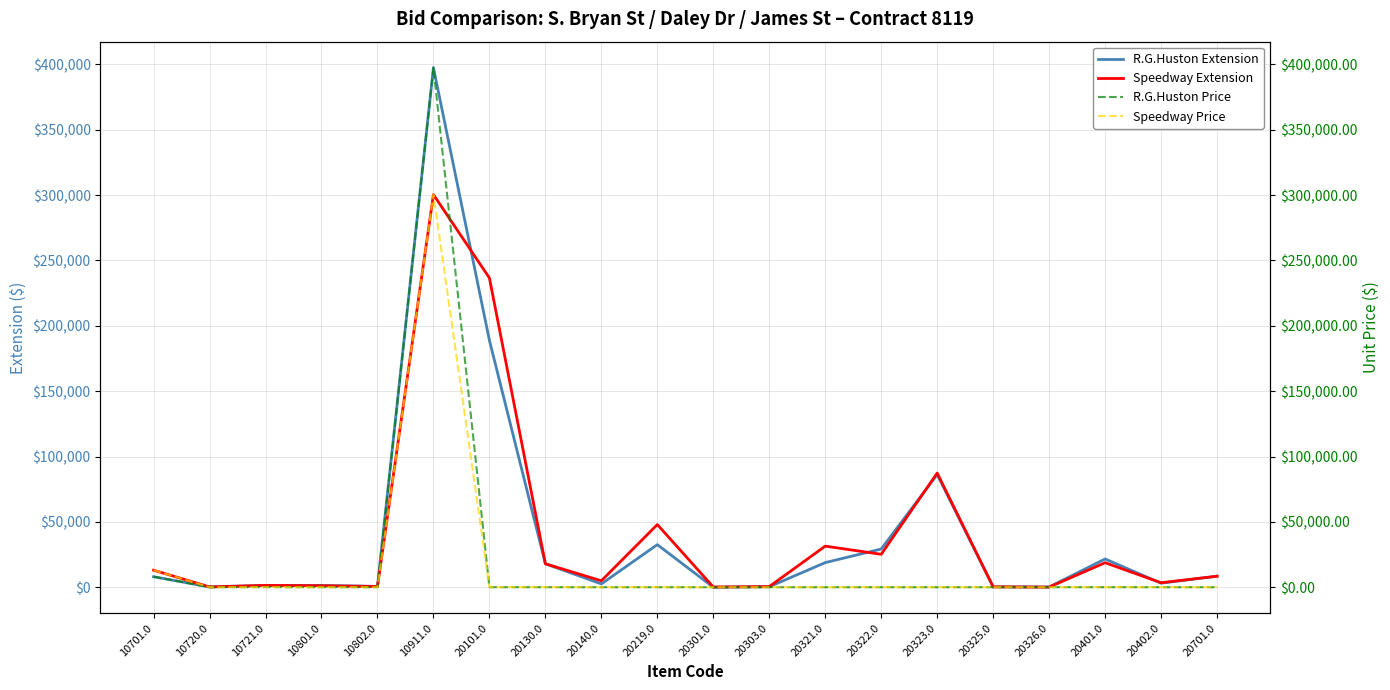

Where is the first local minimum for R.G.Huston Extension?

10720.0